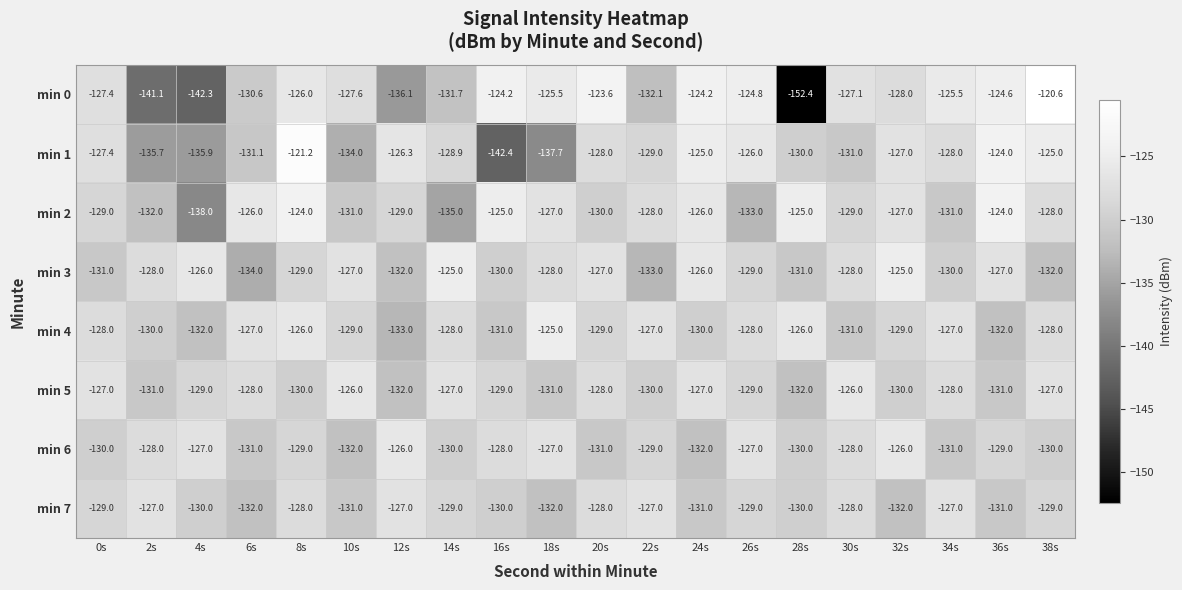

Which category has the lowest value across all series?

28s